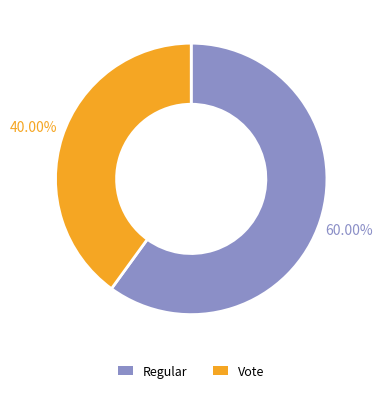

Rank the categories by value from lowest to highest.

Vote, Regular